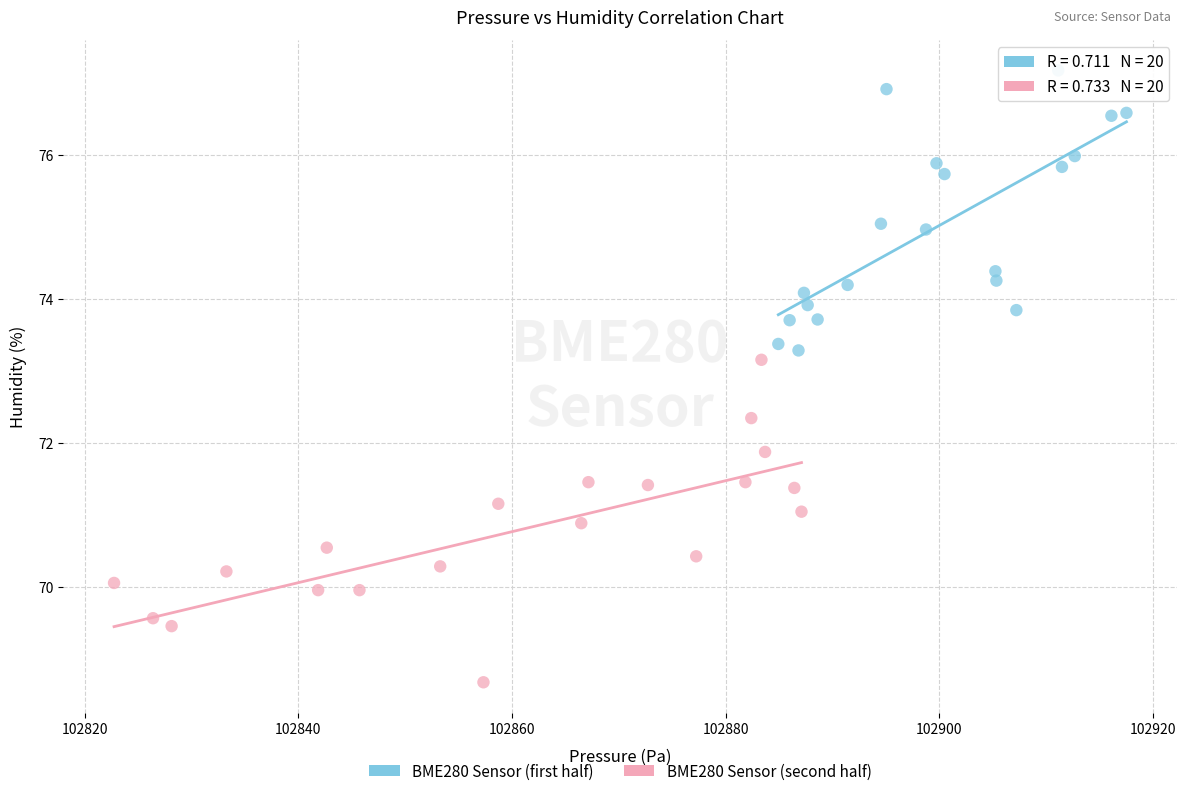

Which series contains the lowest Y value?

BME280 Sensor (second half)